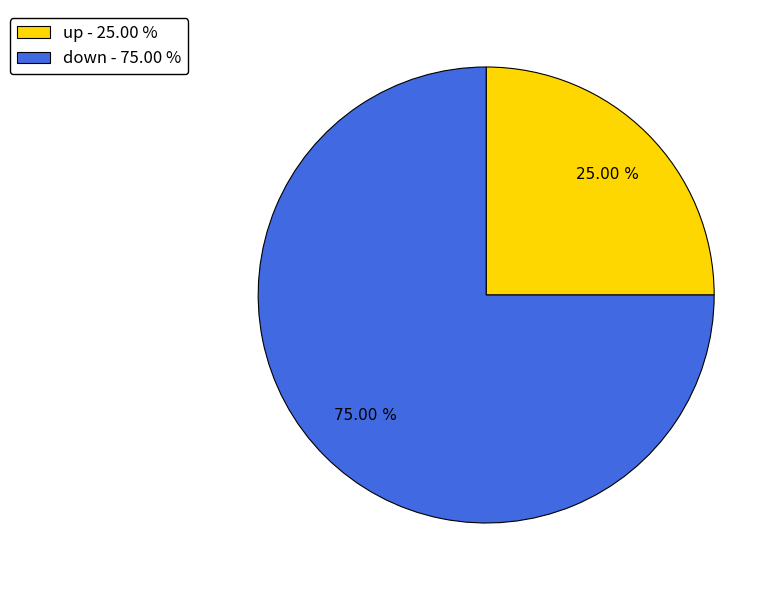

Does down represent more than half of the total?

Yes